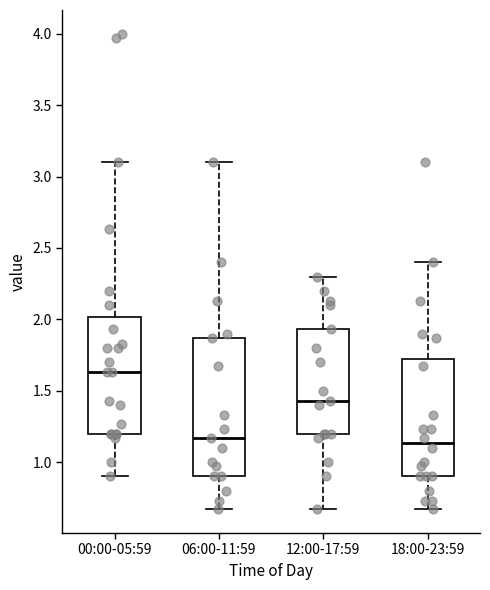

Comparing the boxes themselves (not the whiskers), which one is the tallest?

06:00-11:59